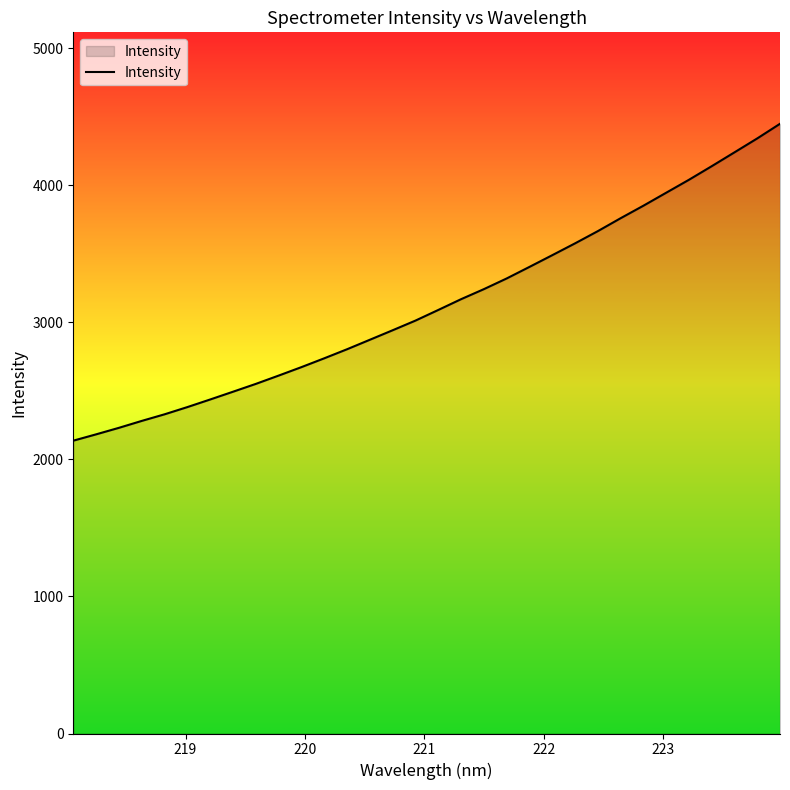

What is the difference between the maximum and minimum values?

2312.7